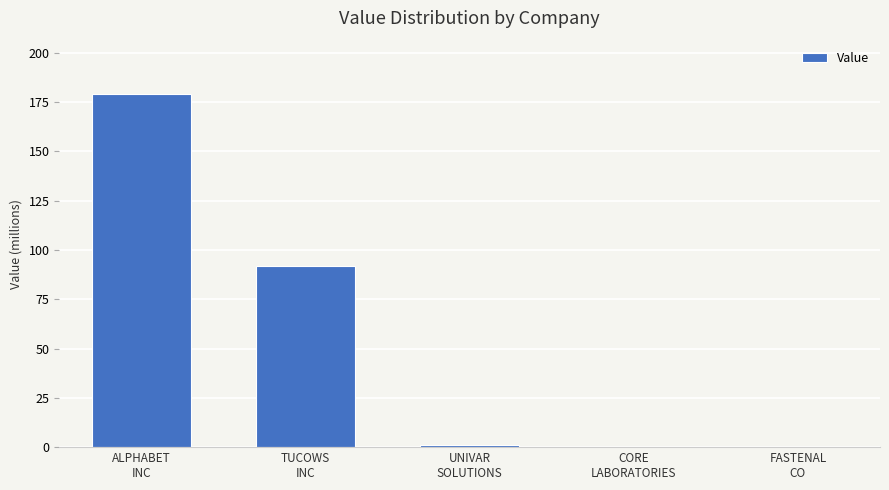

At which category does the chart reach its minimum across all series?

CORE
LABORATORIES